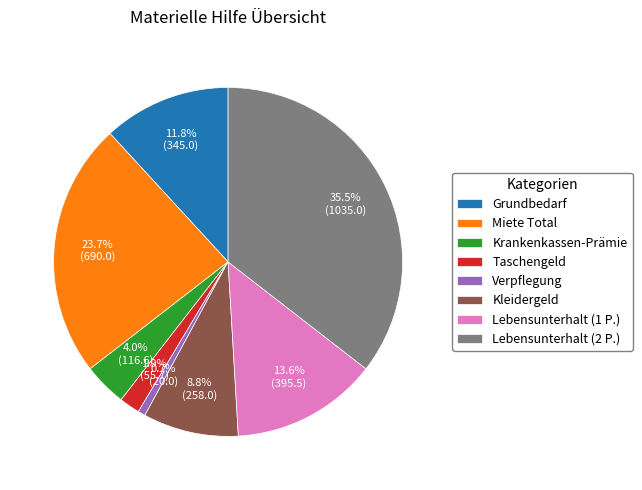

What is the largest slice in the pie chart?

Lebensunterhalt (2 P.)